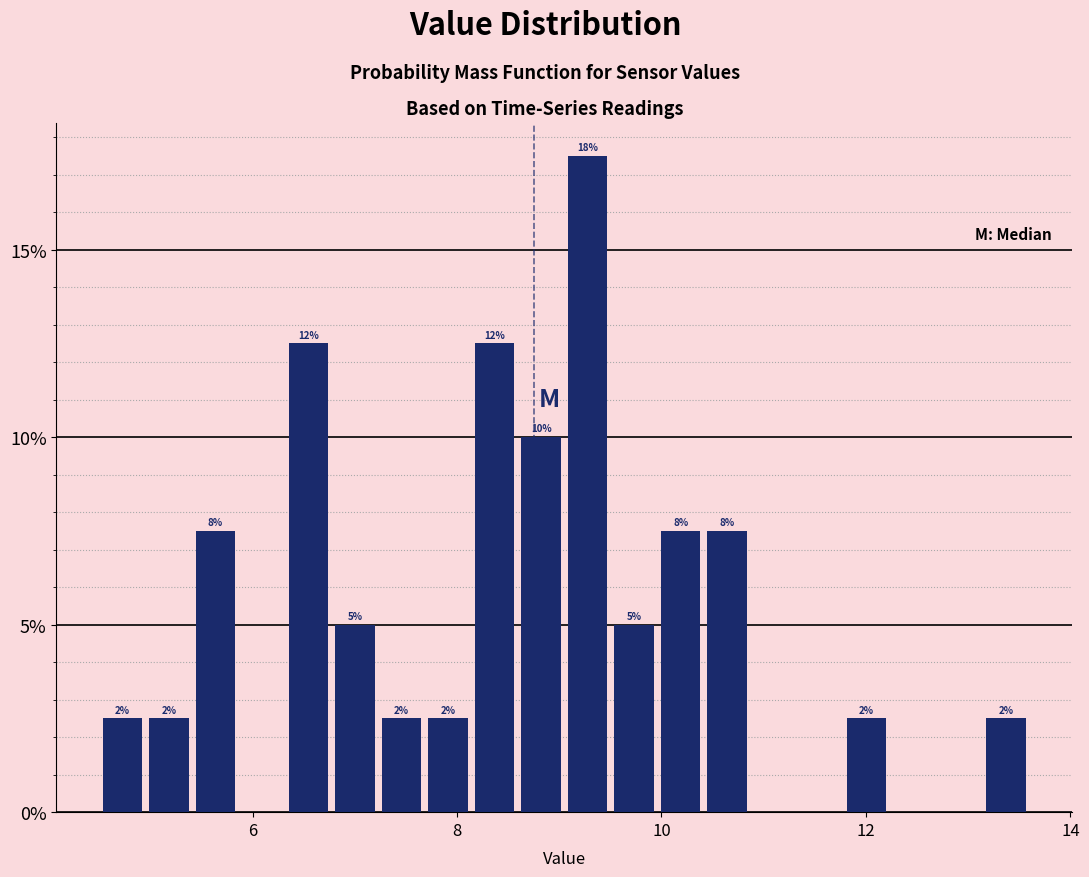

Around what value on the x-axis is the tallest bar? Give the approximate position of its centre, as read against the axis.

9.2